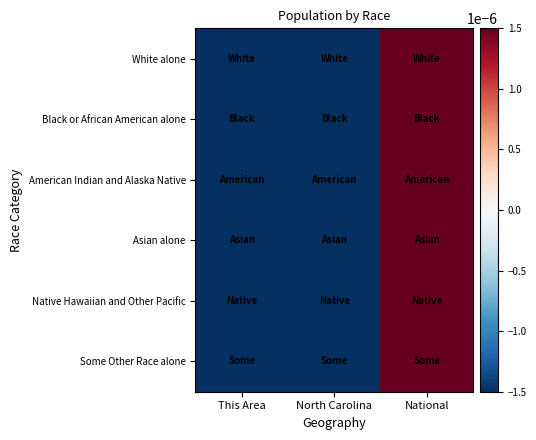

Which series has the largest range (max minus min)?

White alone